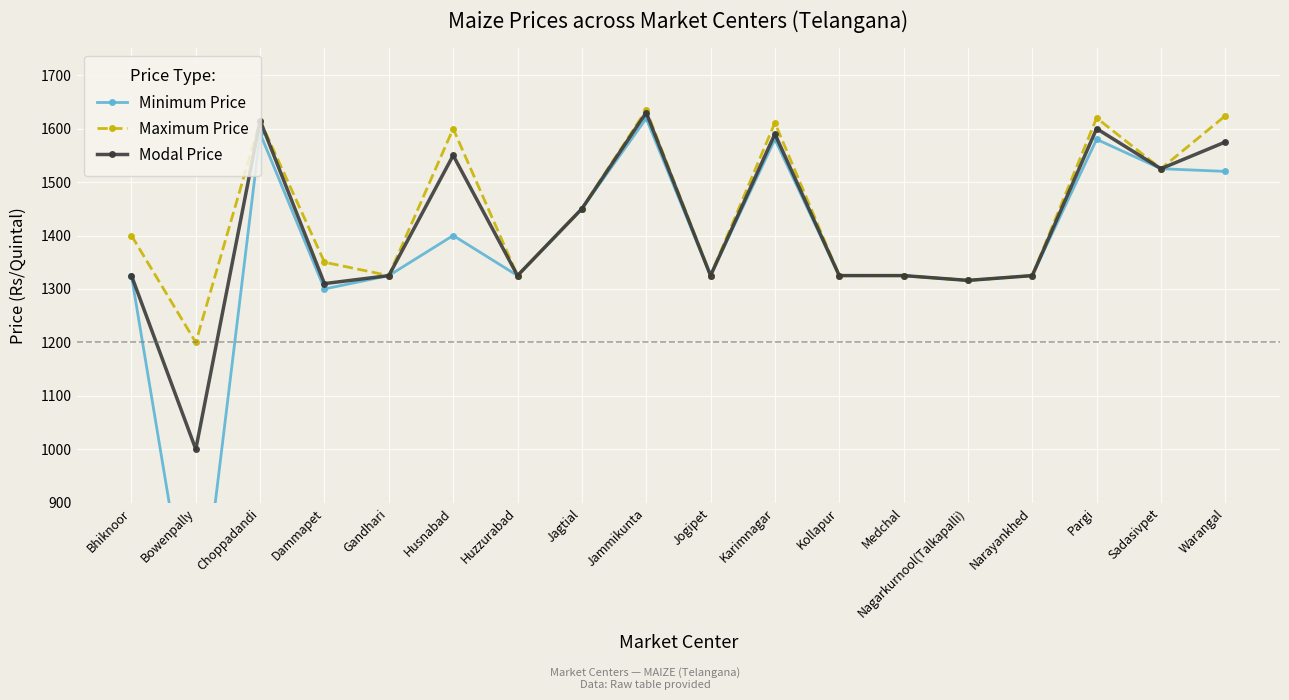

What is the maximum value shown in the chart?

1635